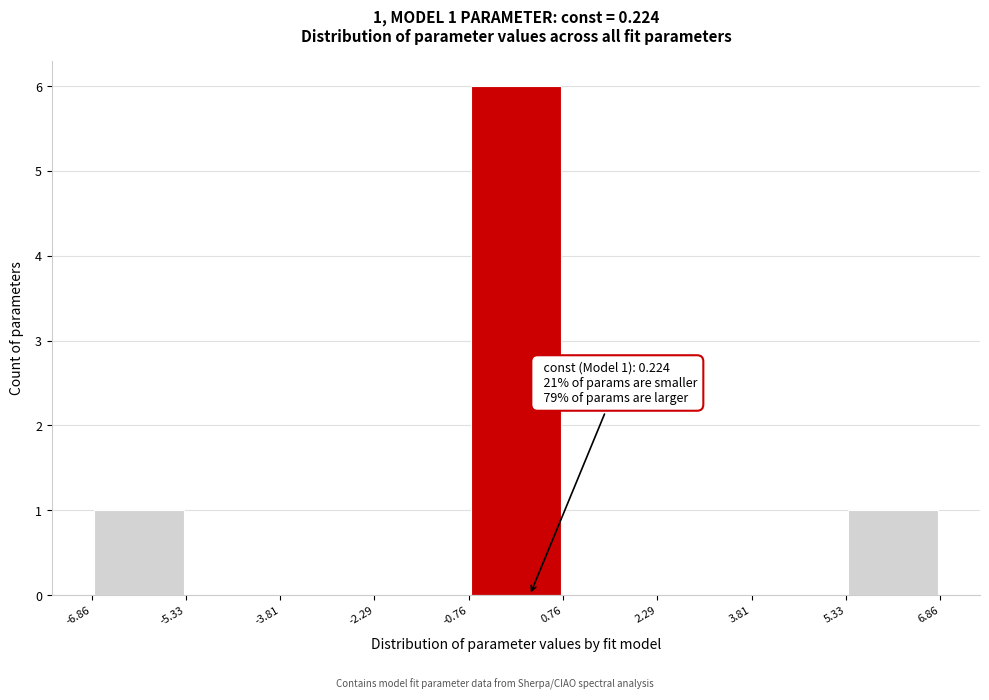

Which range on the x-axis has the tallest bar?

-0.76 to 0.76